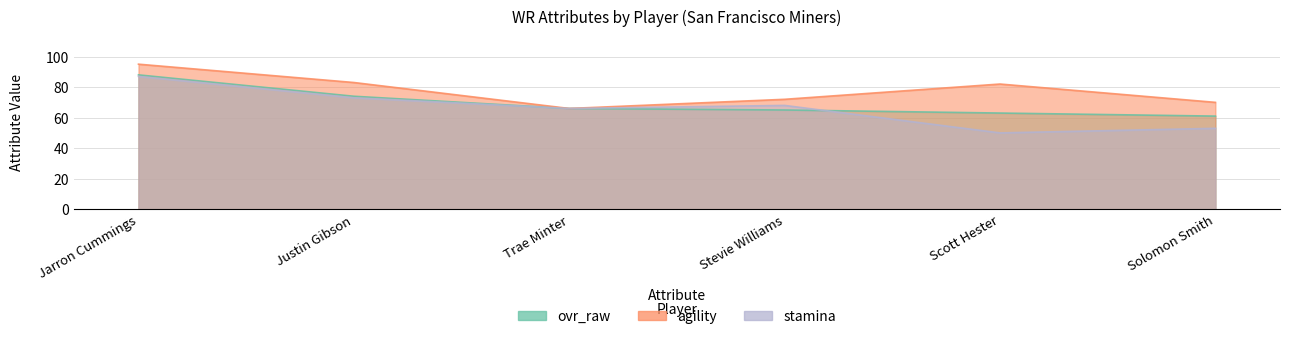

The stamina series shows 117 at Justin Gibson. True or false?

False